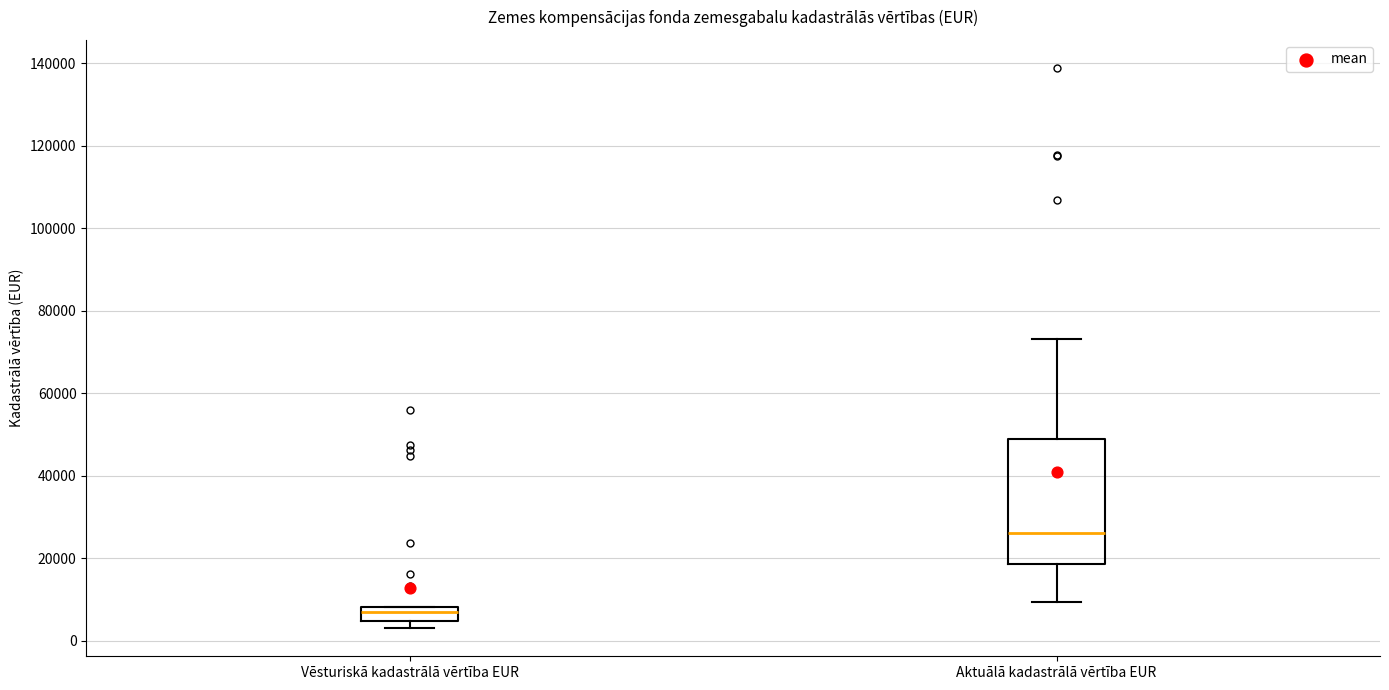

Which box's median line is the lowest?

Vēsturiskā kadastrālā vērtība EUR